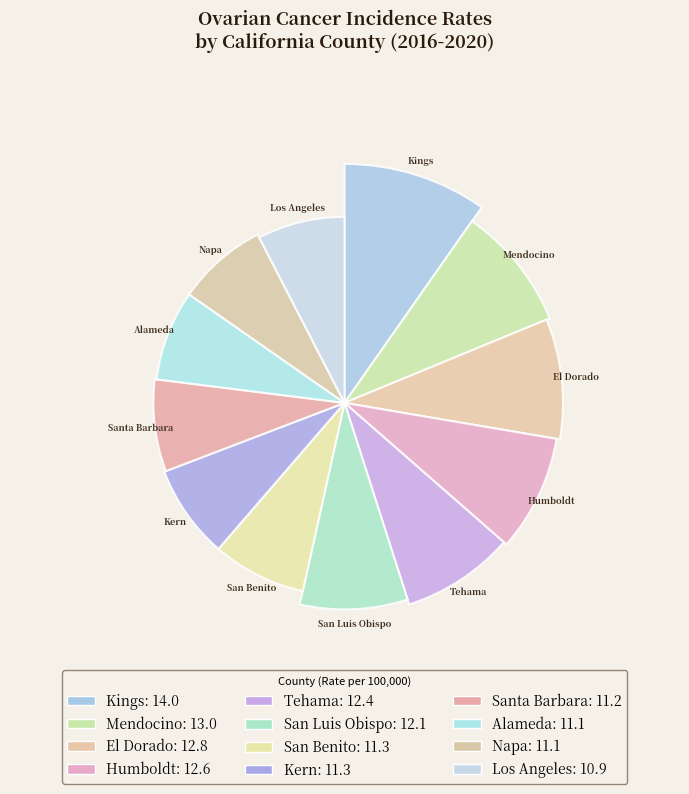

What is the change in value from Kings County to Santa Barbara County?

-2.8